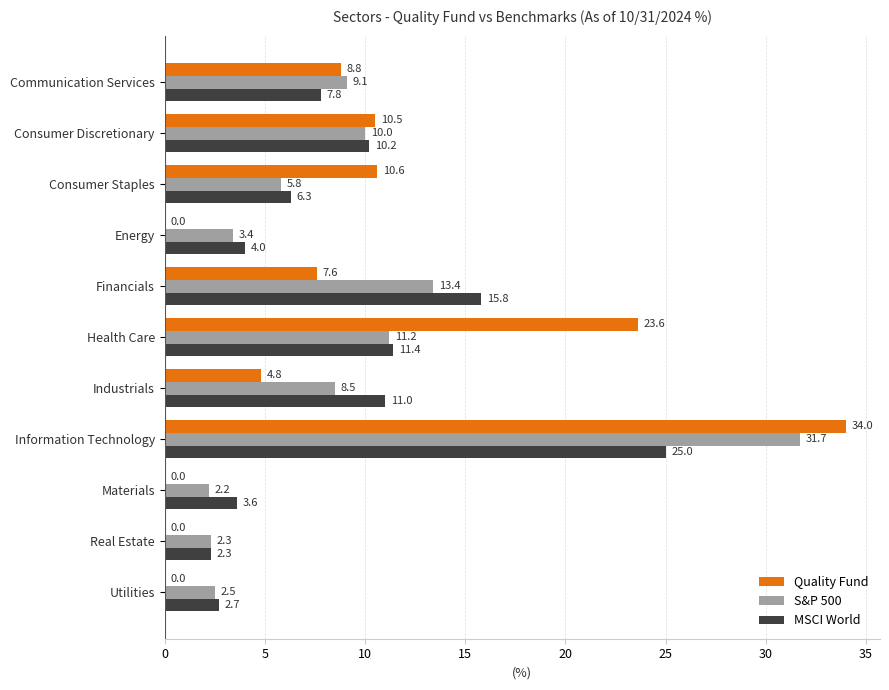

The MSCI World series shows 6.5 at Energy. True or false?

False